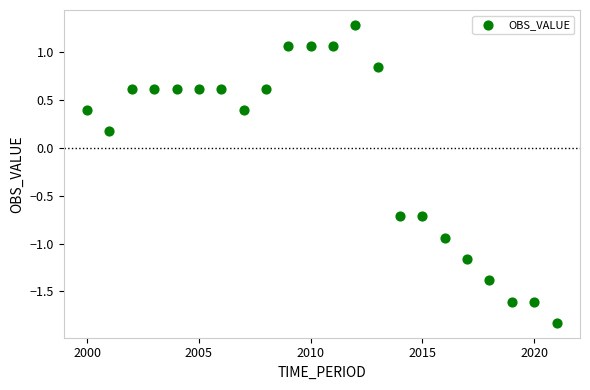

What is the range of Y values (max minus min)?

3.1